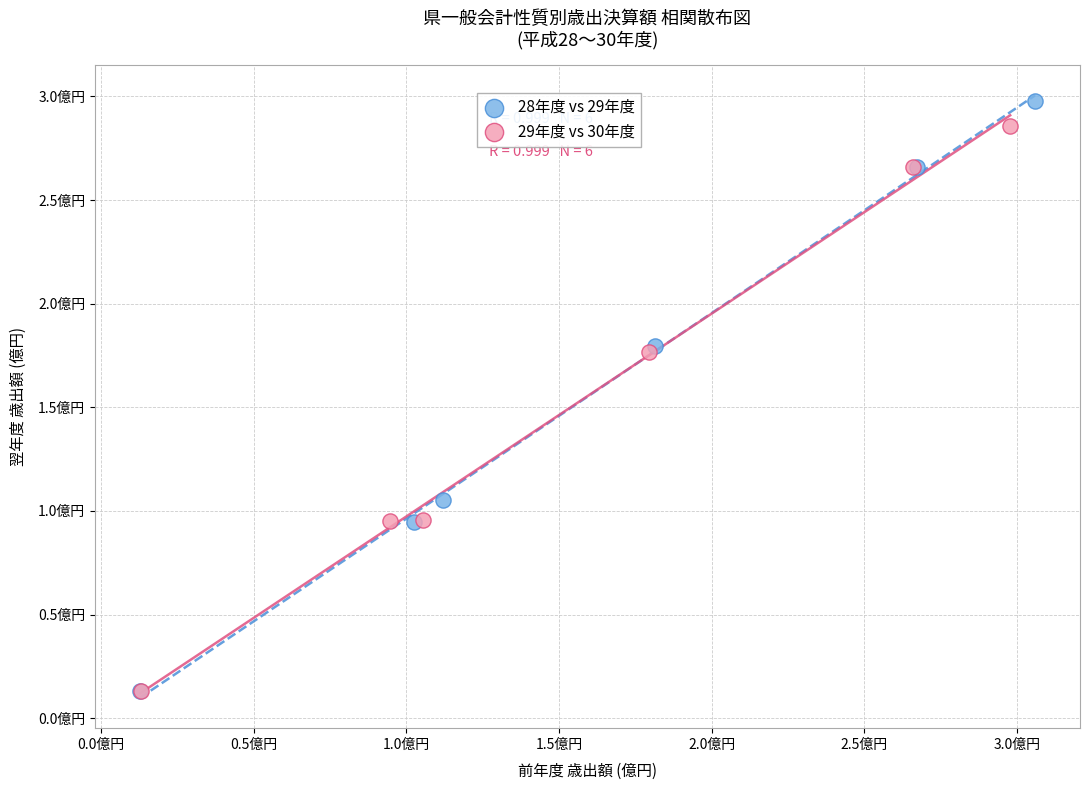

Which series contains the highest Y value?

28年度 vs 29年度